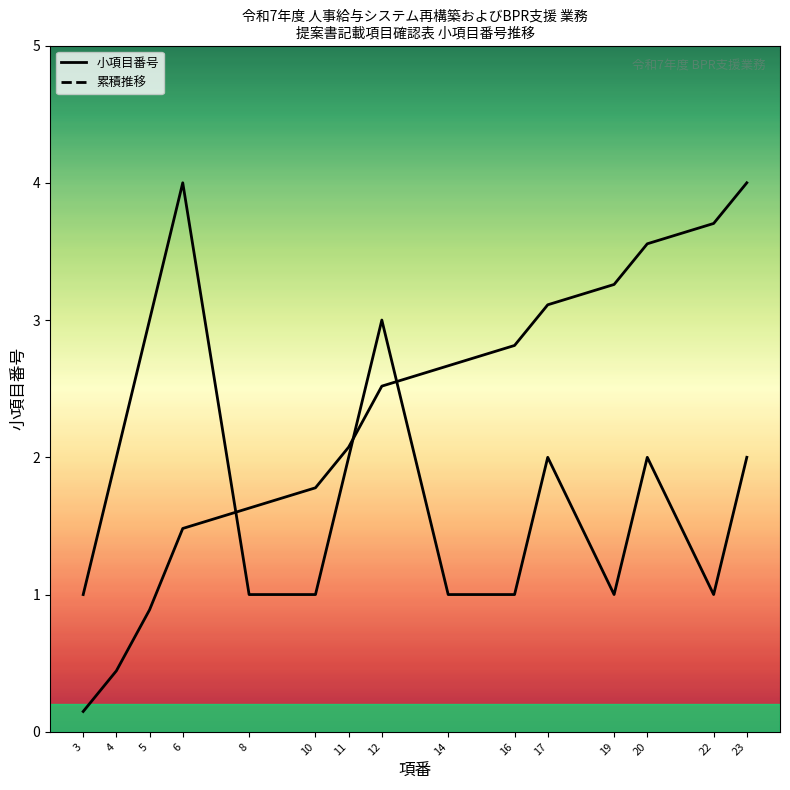

Which series changed the most between 20 and 22?

小項目番号